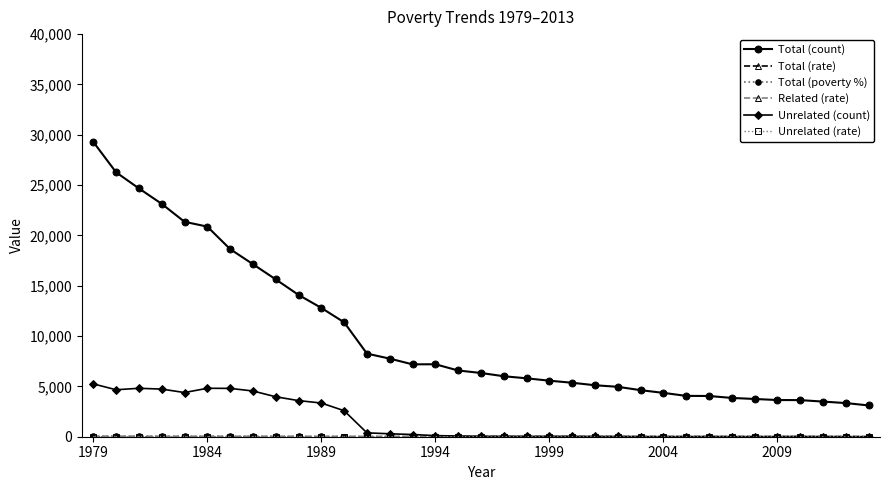

Which series has the largest range (max minus min)?

Total (count)